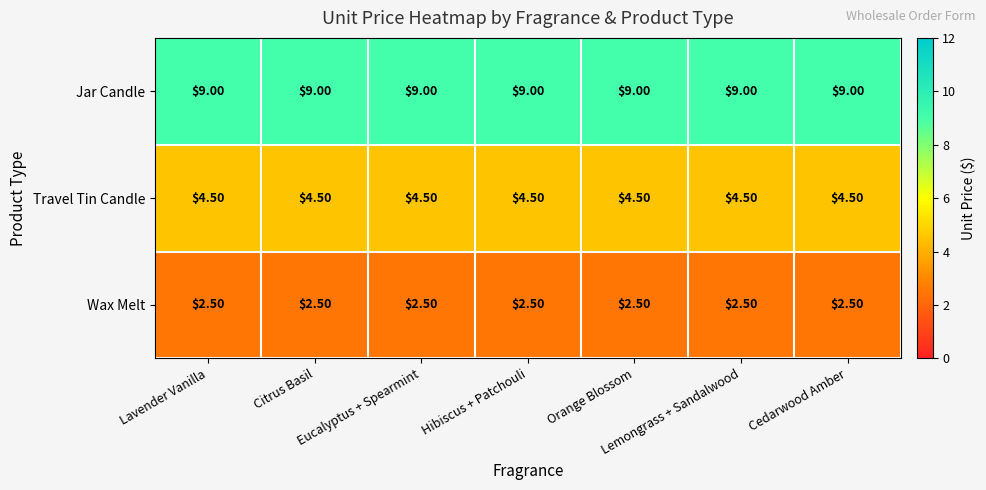

List the series in order of their overall mean, lowest first.

Wax Melt, Travel Tin Candle, Jar Candle